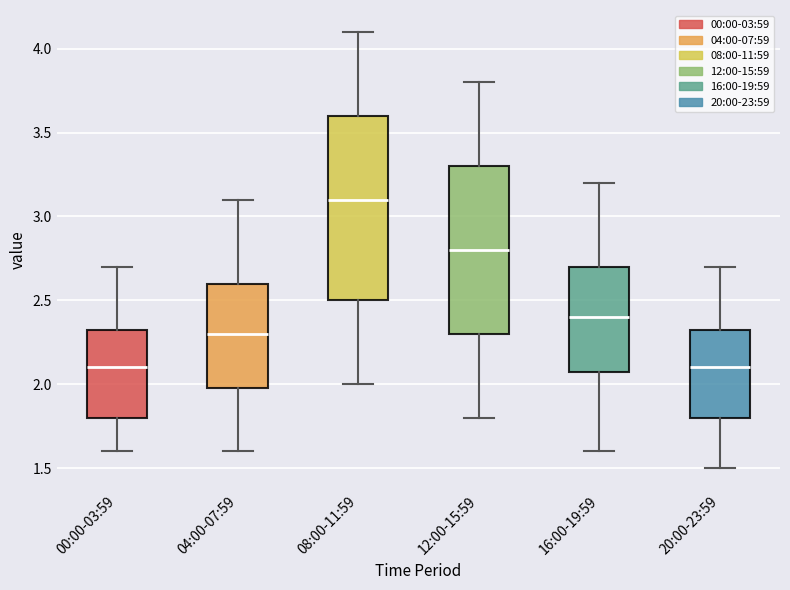

Where does the upper whisker of the box for 12:00-15:59 end on the y-axis? The values are not printed on the chart, so give them approximately, as read against the axis.

3.80